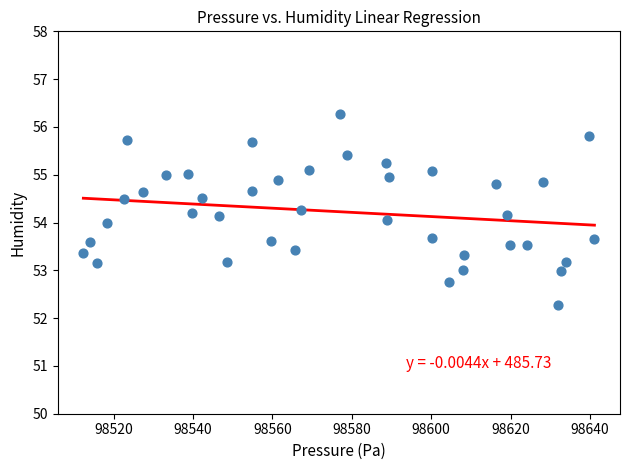

What is the range of Y values (max minus min)?

4.0